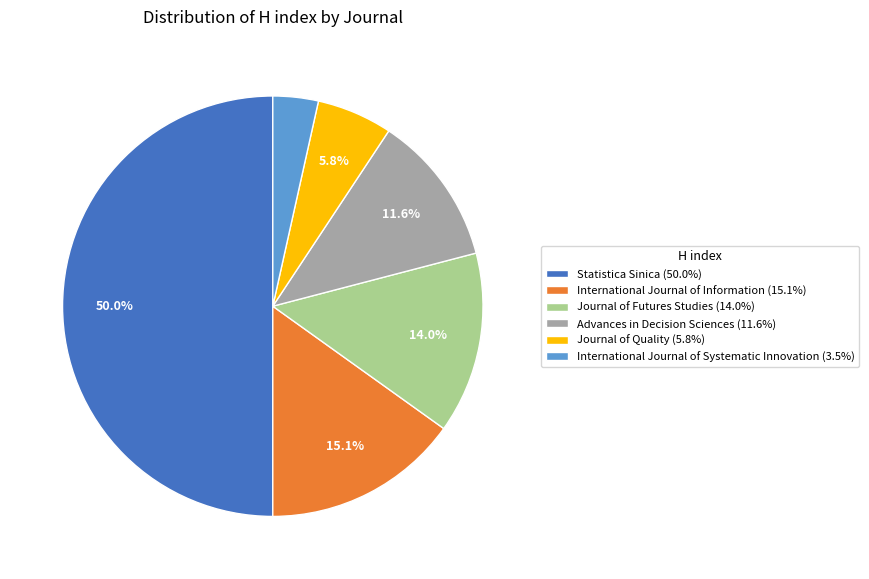

What percentage is the International Journal of Information slice, to the nearest percent?

15%